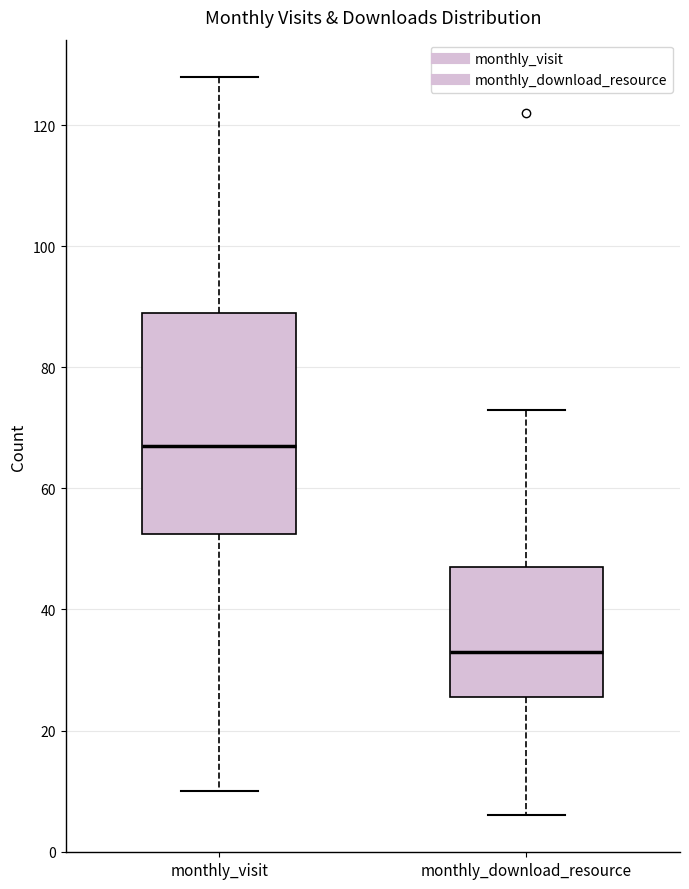

Reading left to right, transcribe this box plot: for each box, give where its median line is, the range the box spans, and where its two whiskers end, as read against the y-axis. The values are not printed on the chart, so give them approximately, as read against the axis.

monthly_visit: median 68, box 52 to 90, whiskers 10 to 128
monthly_download_resource: median 34, box 26 to 48, whiskers 6 to 74